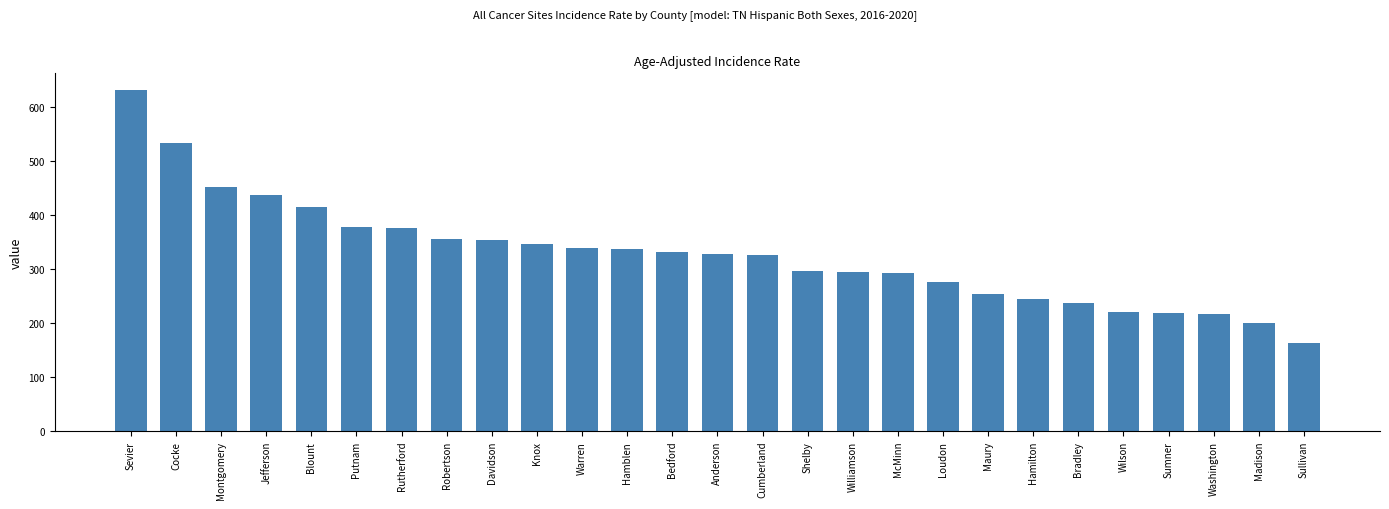

What is the maximum value shown in the chart?

631.9